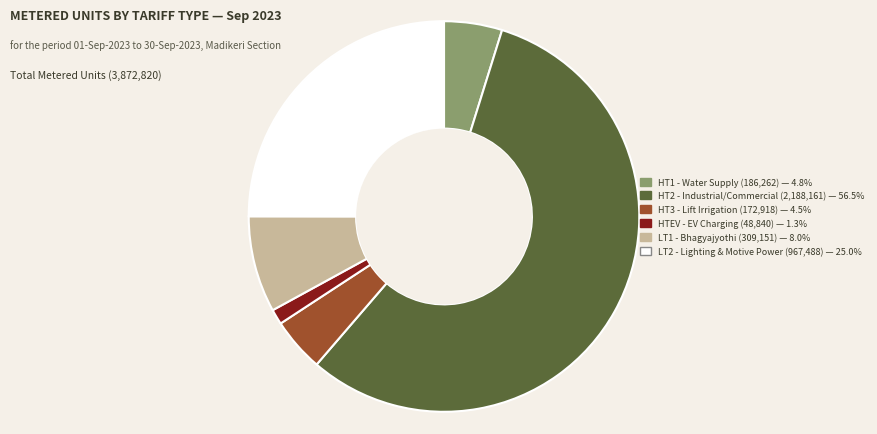

Which category has the smallest portion of the pie?

HTEV - EV Charging